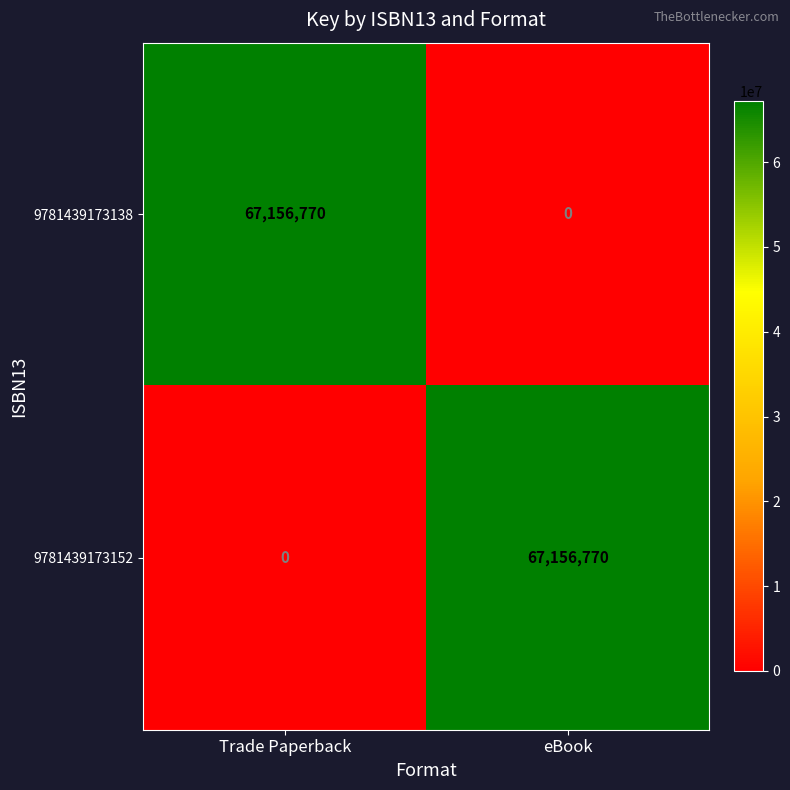

What is the total value across all series at Trade Paperback?

67156770